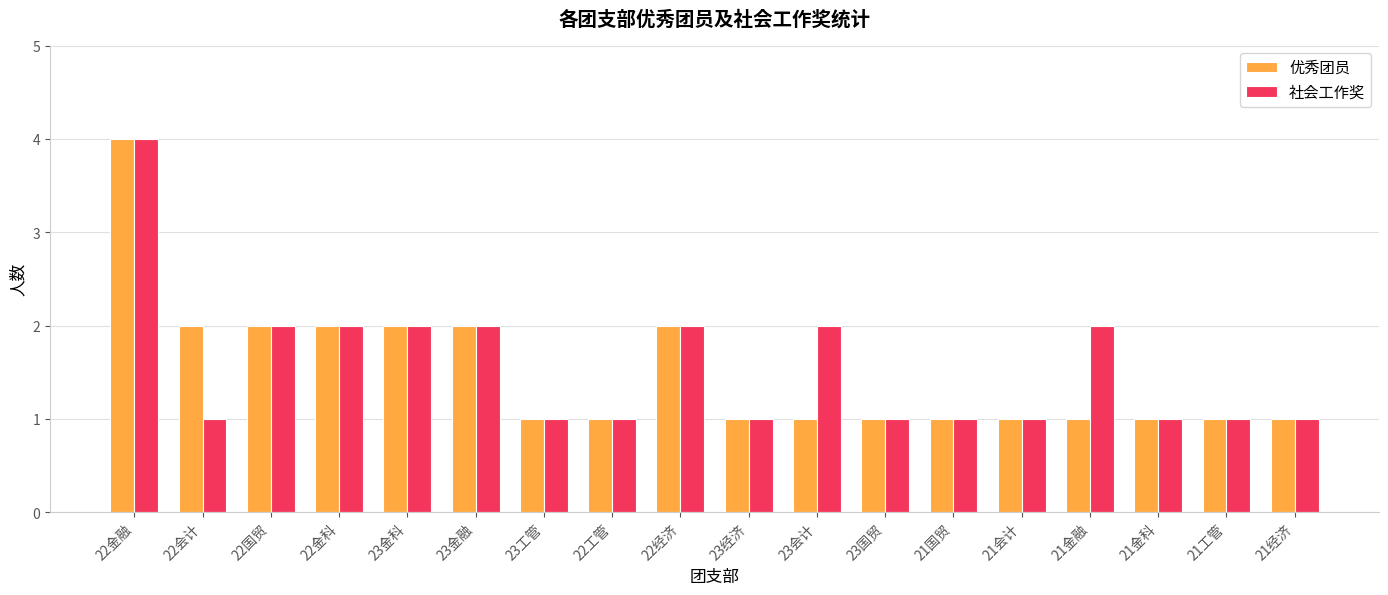

At which category is the sum across all series the highest?

22金融